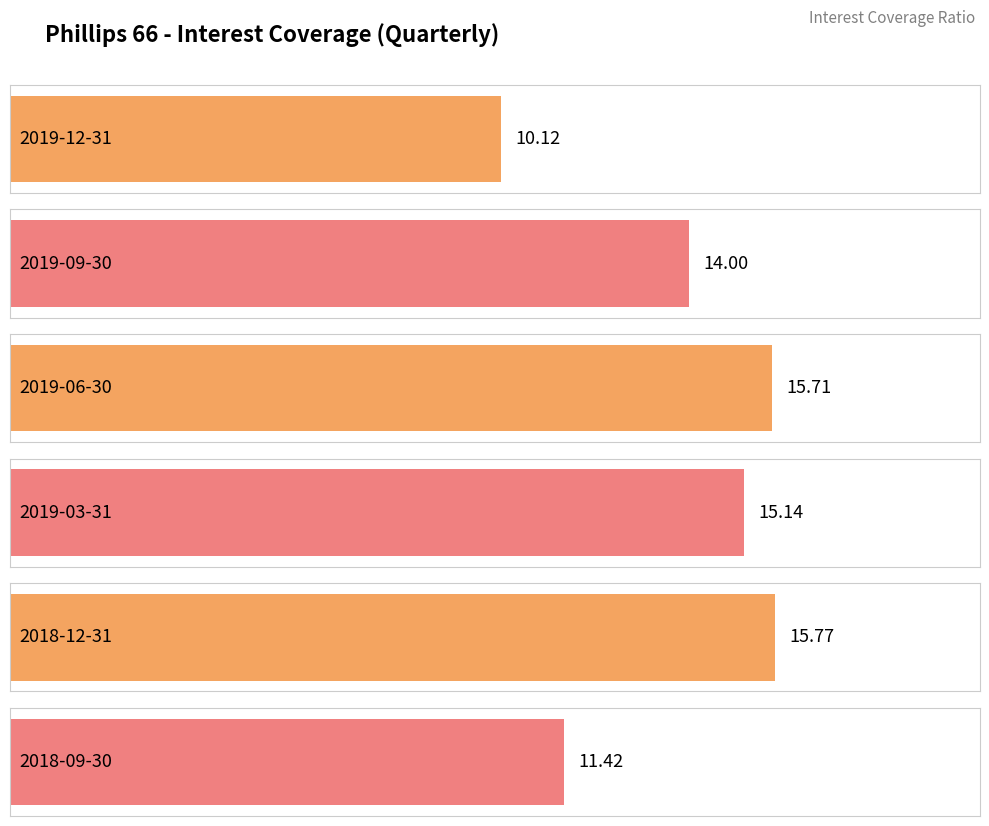

Which category has the highest value across all series?

2018-12-31